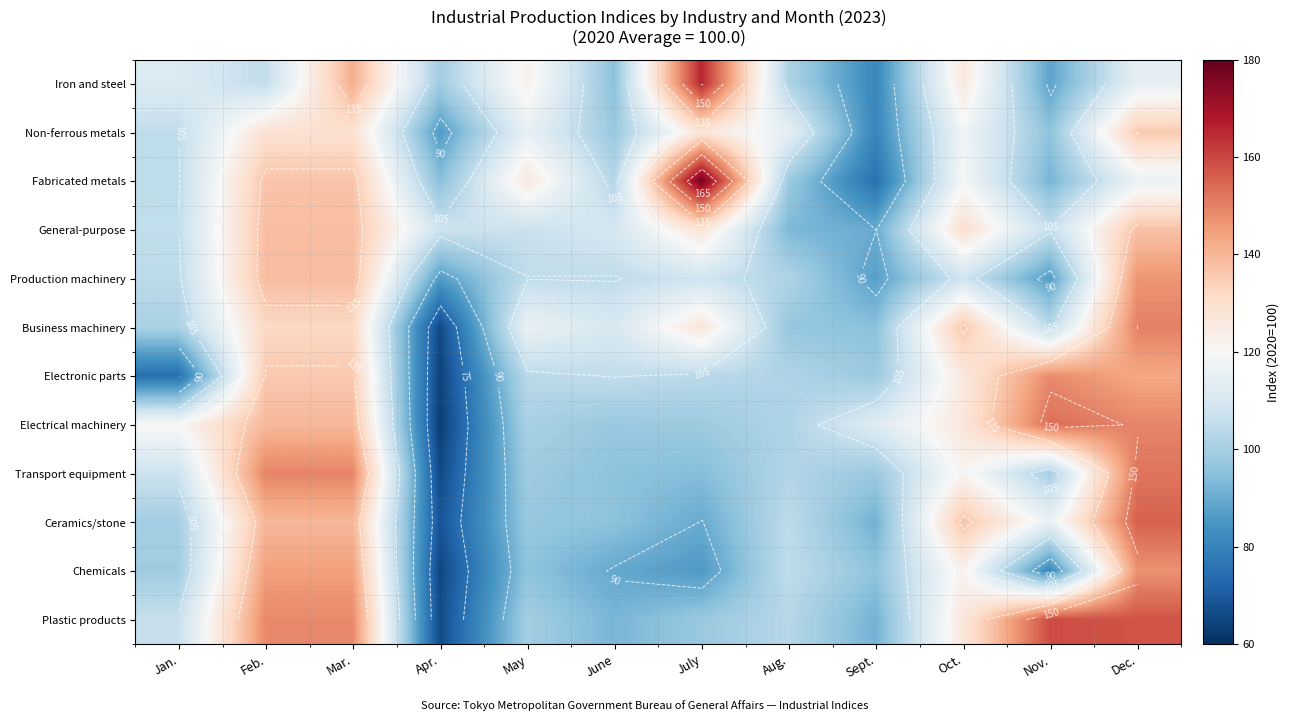

What is the difference between the highest and lowest values at Feb.?

44.6